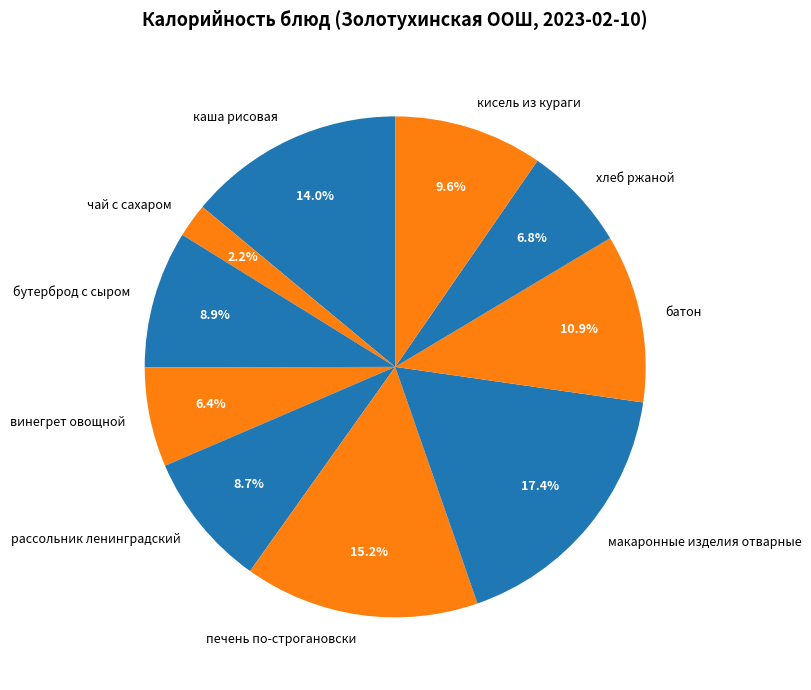

Combined, what portion of the pie is чай с сахаром and бутерброд с сыром?

11.1%